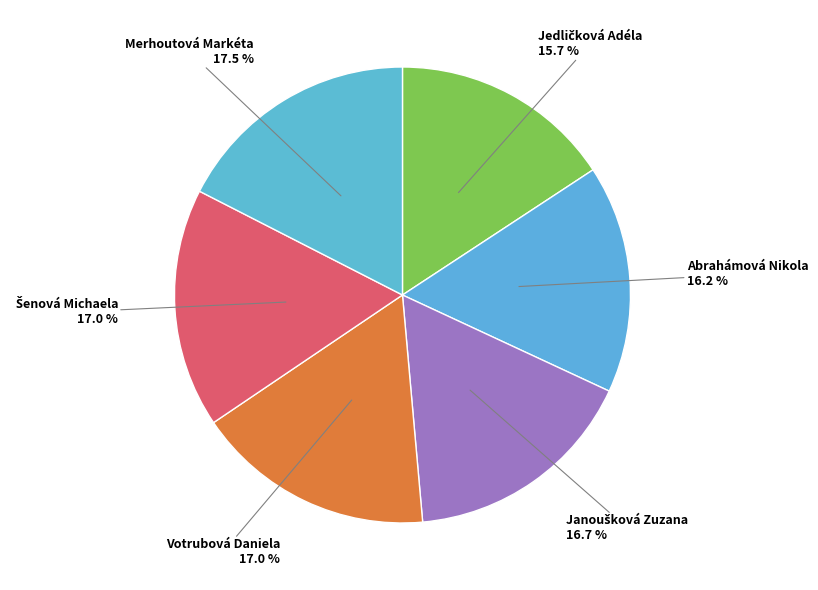

Count the number of slices in the pie.

6